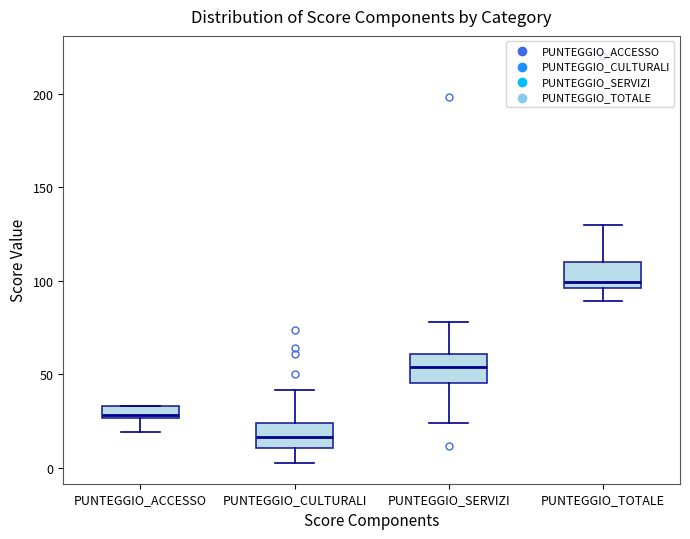

Which box has the lowest median line?

PUNTEGGIO_CULTURALI